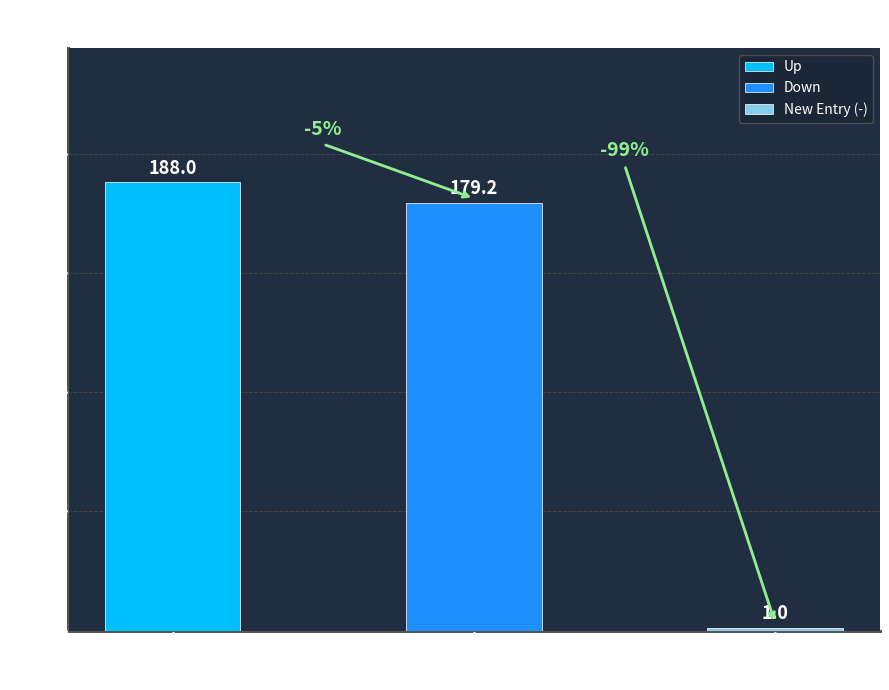

Does the chart contain any negative values?

No